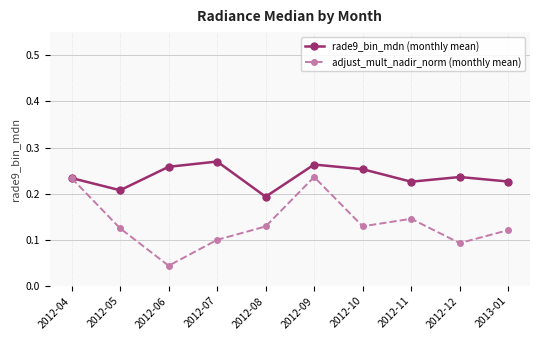

At 2012-06, list the series in order from smallest to largest.

adjust_mult_nadir_norm (monthly mean), rade9_bin_mdn (monthly mean)